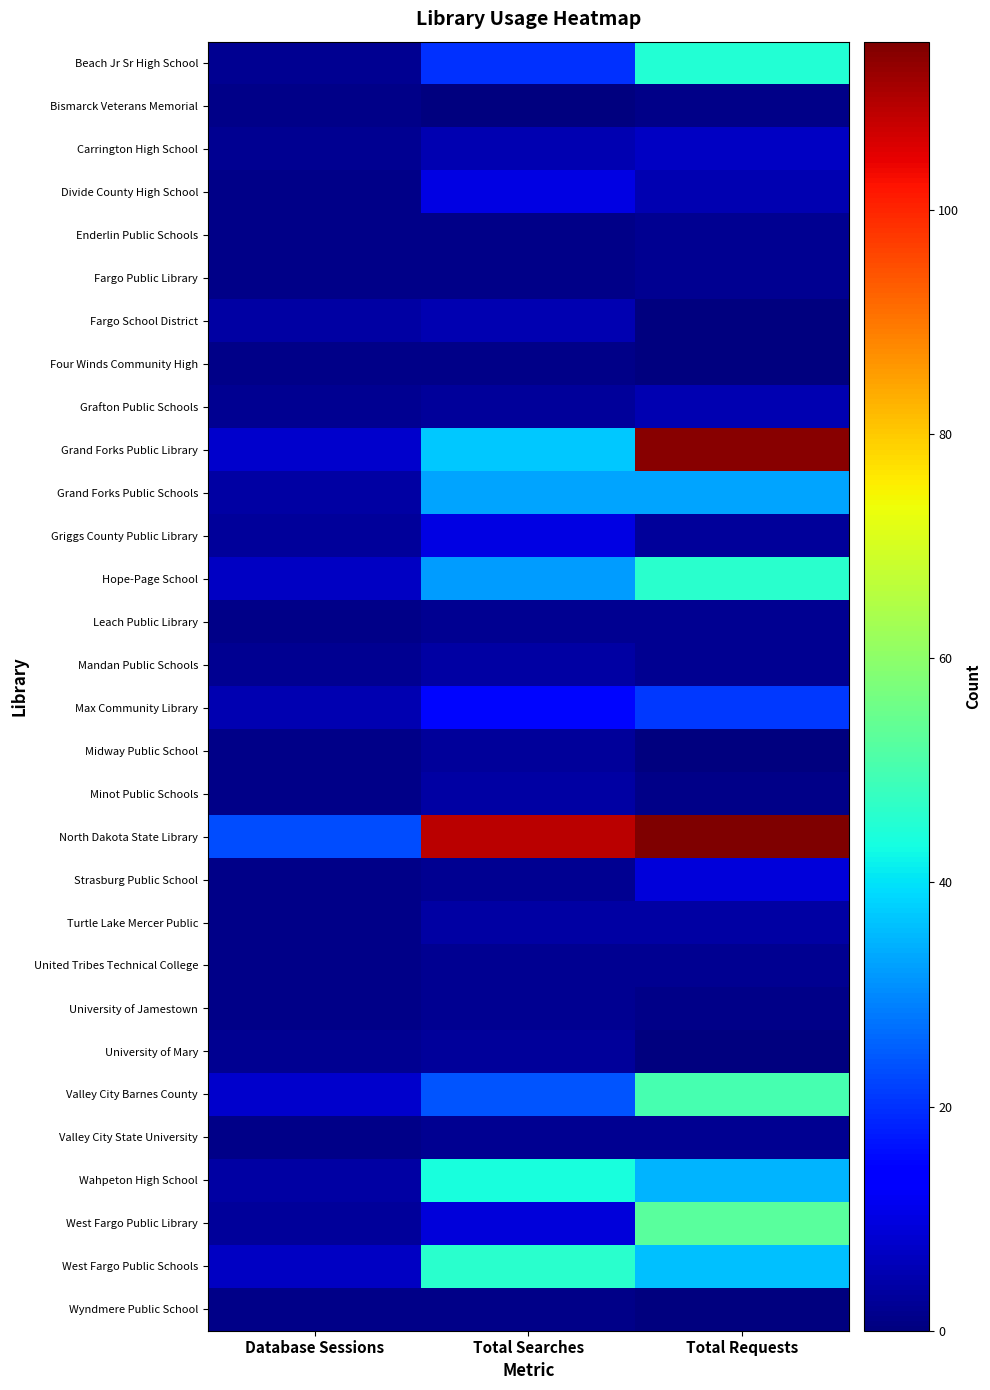

Count the number of data series in this chart.

30